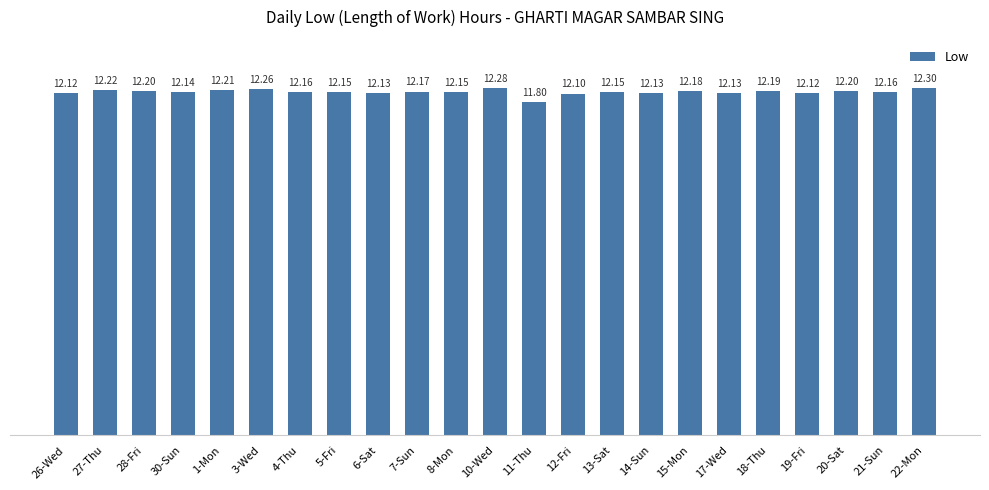

Count the values in the range 12 to 13.

22